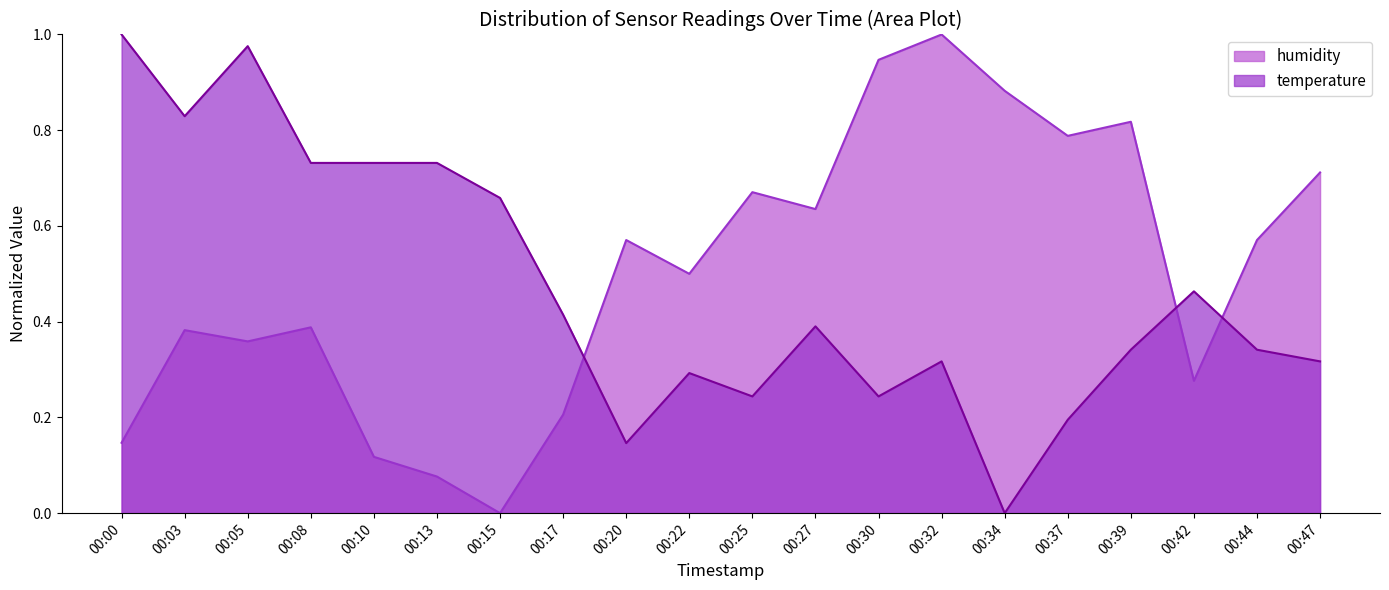

At which label is temperature closest to 0?

00:34